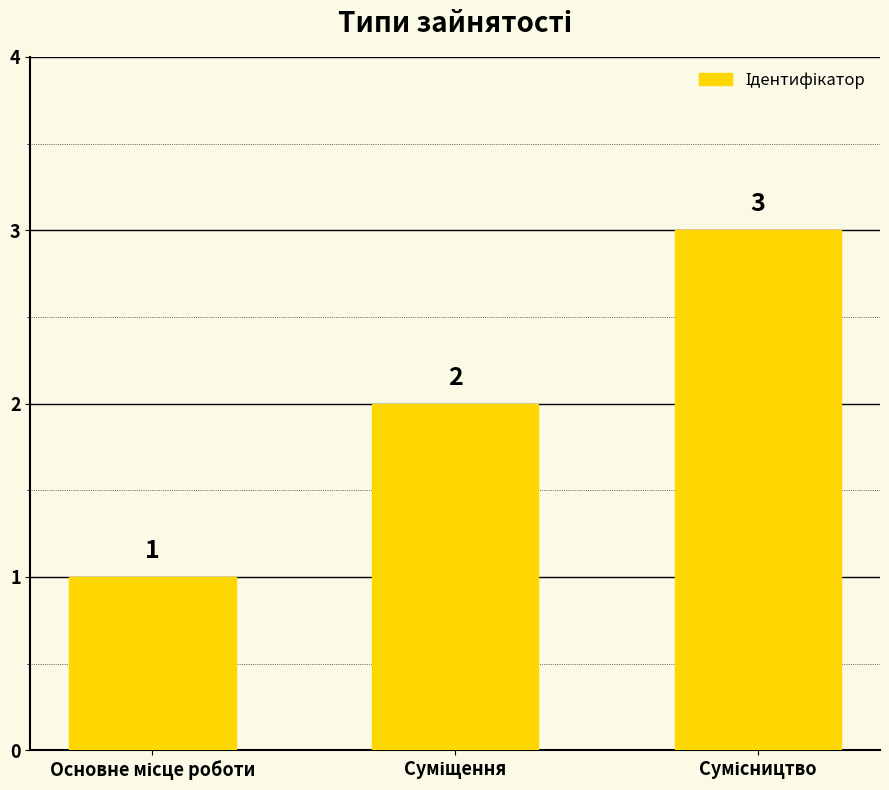

What is the value of the 1st bar from the left?

1